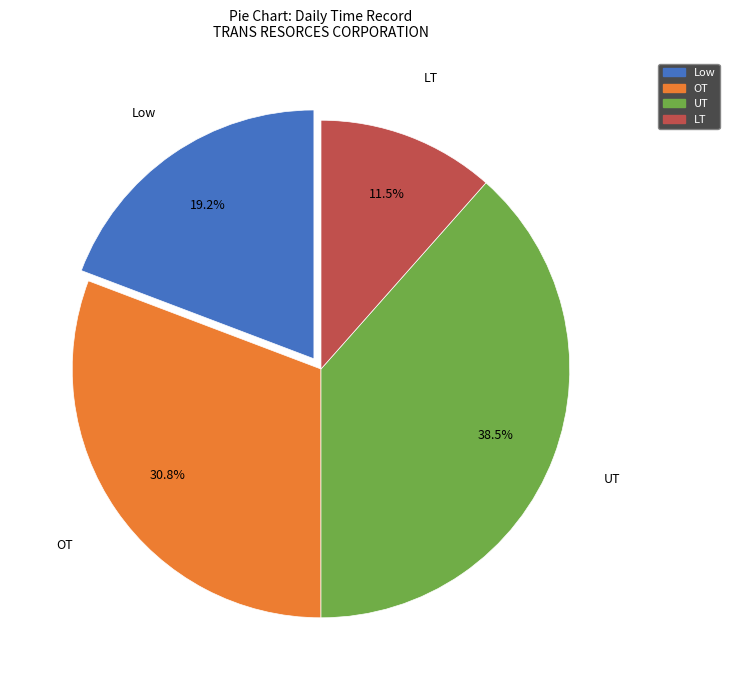

Does OT account for over 50% of the chart?

No